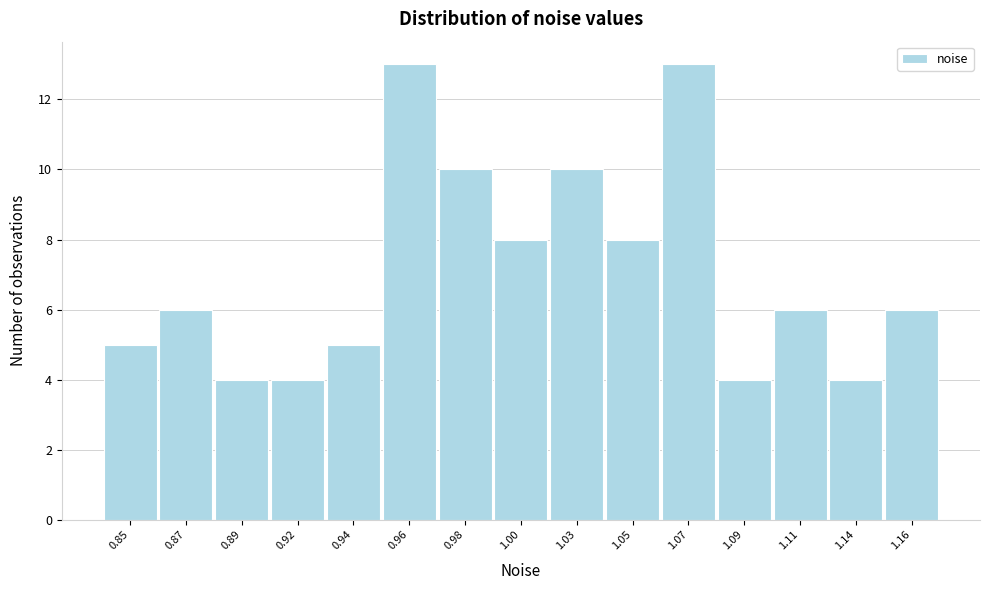

Reading right to left, transcribe all the data shown in this chart.

6	4	6	4	13	8	10	8	10	13	5	4	4	6	5